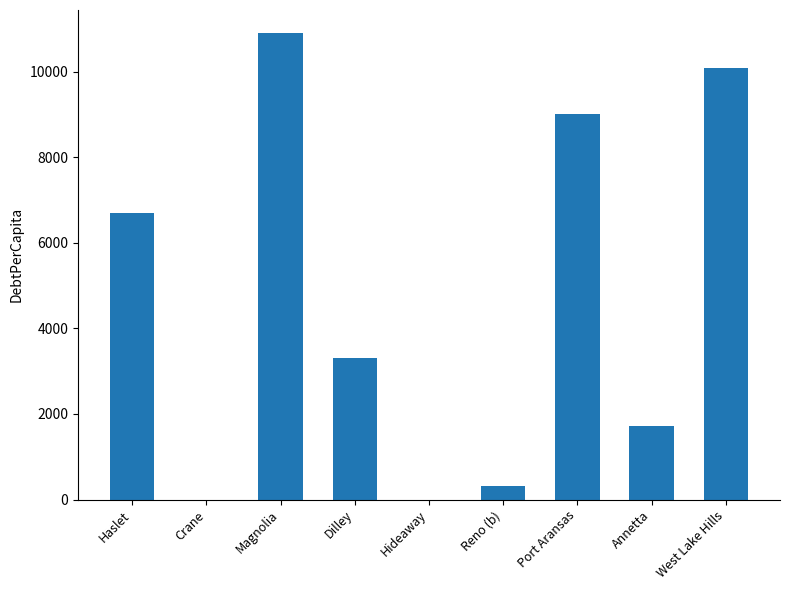

At which label is the value closest to 5448?

Haslet